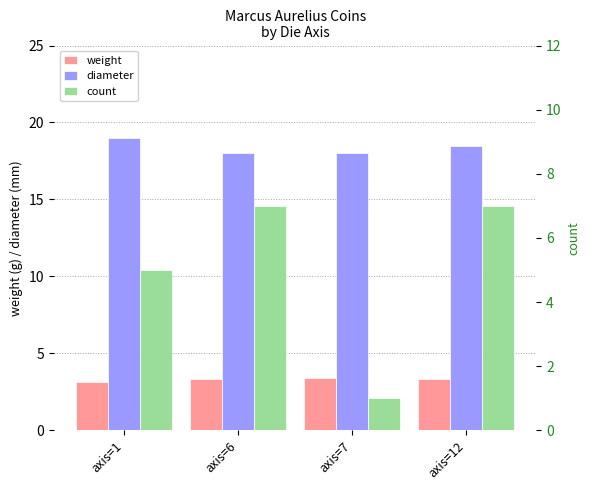

List the labels in order of weight value, largest first.

axis=7, axis=6, axis=12, axis=1